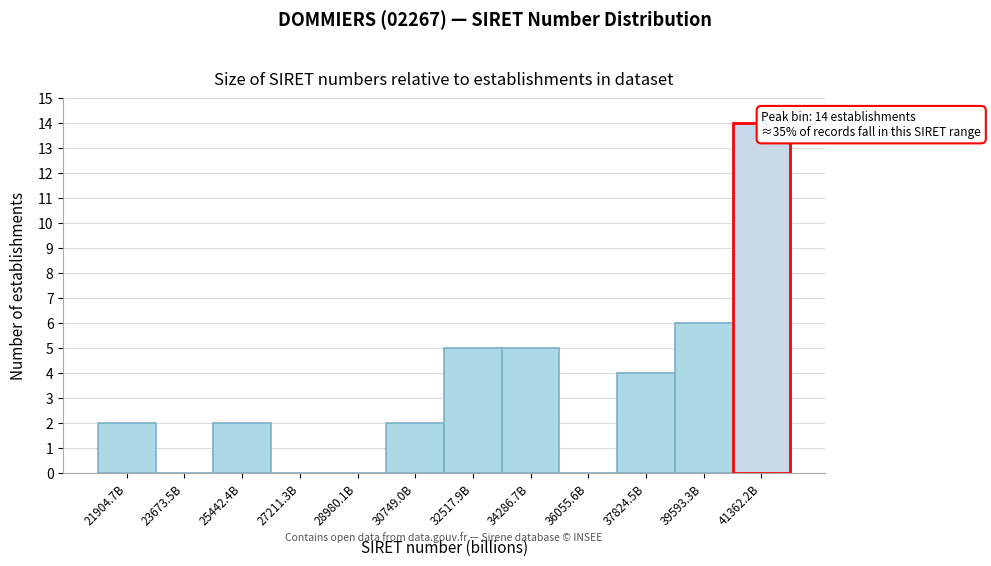

Reading left to right, list all the values displayed in this chart.

21904.7B=2	23673.5B=0	25442.4B=2	27211.3B=0	28980.1B=0	30749.0B=2	32517.9B=5	34286.7B=5	36055.6B=0	37824.5B=4	39593.3B=6	41362.2B=14